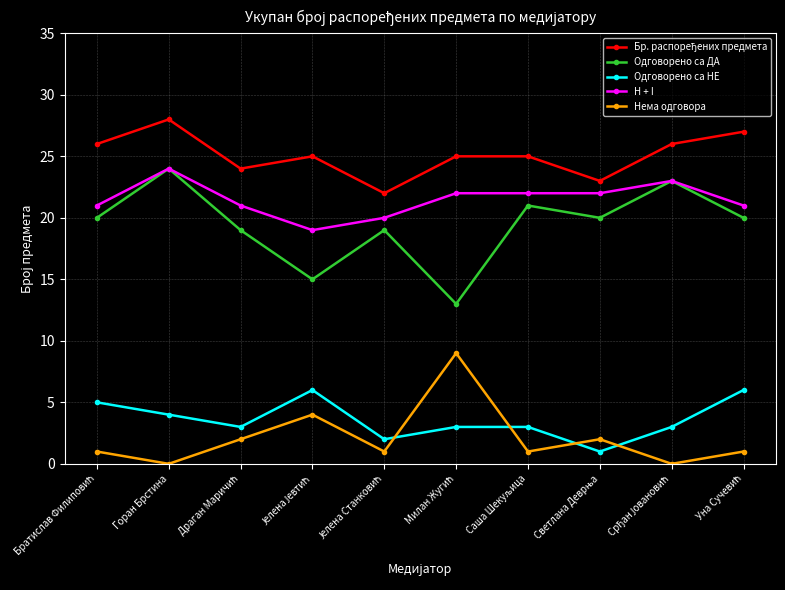

How many lines are shown in the chart?

5